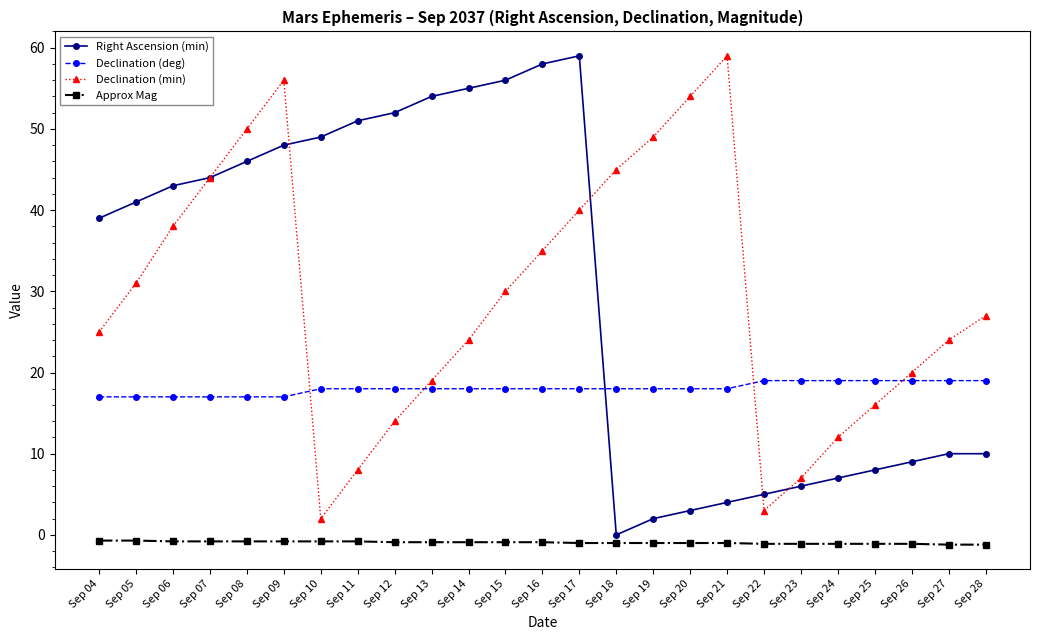

Between Sep 04 and Sep 08, which series saw the biggest shift?

Declination (min)